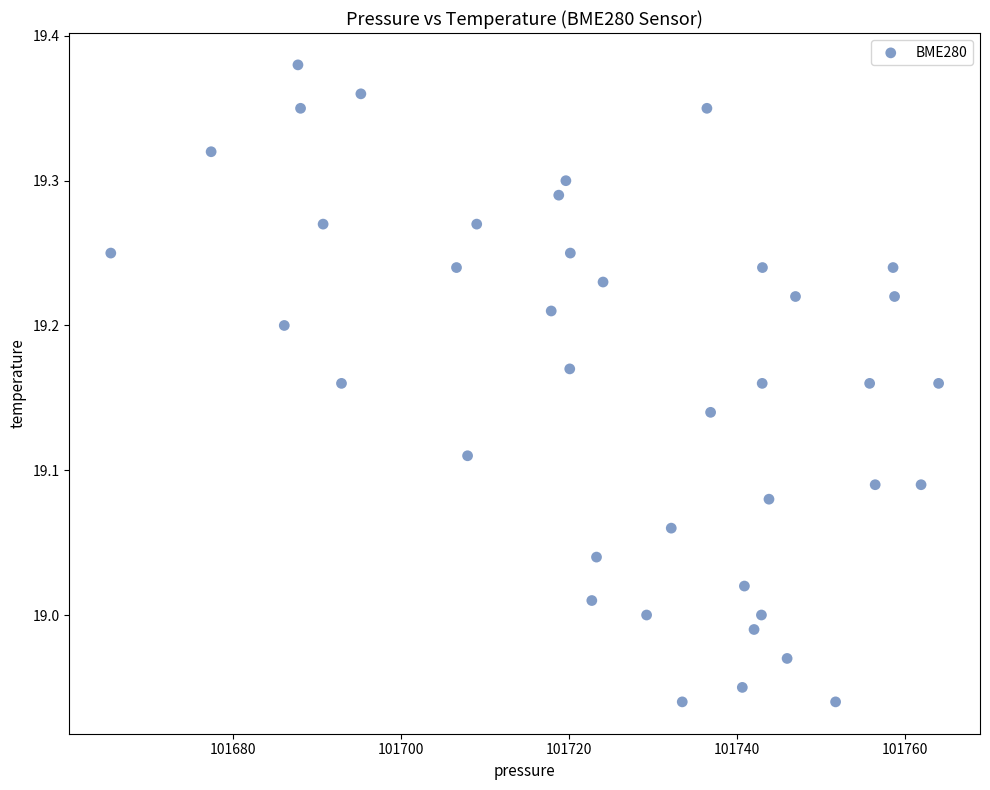

What is the range of Y values (max minus min)?

0.4